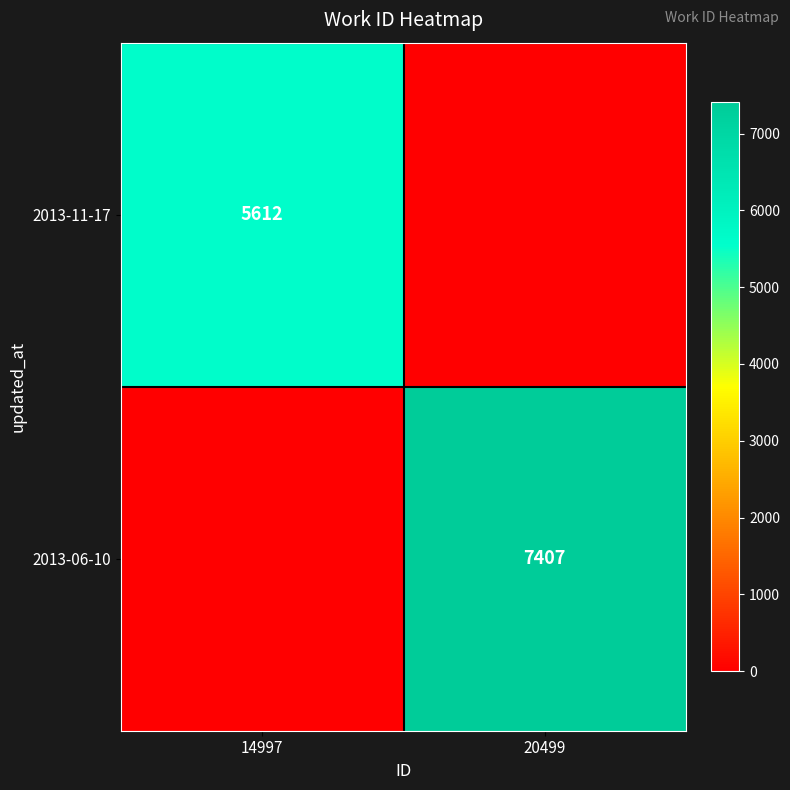

True or false: 2013-11-17 has a value of 5612 at 14997.

True